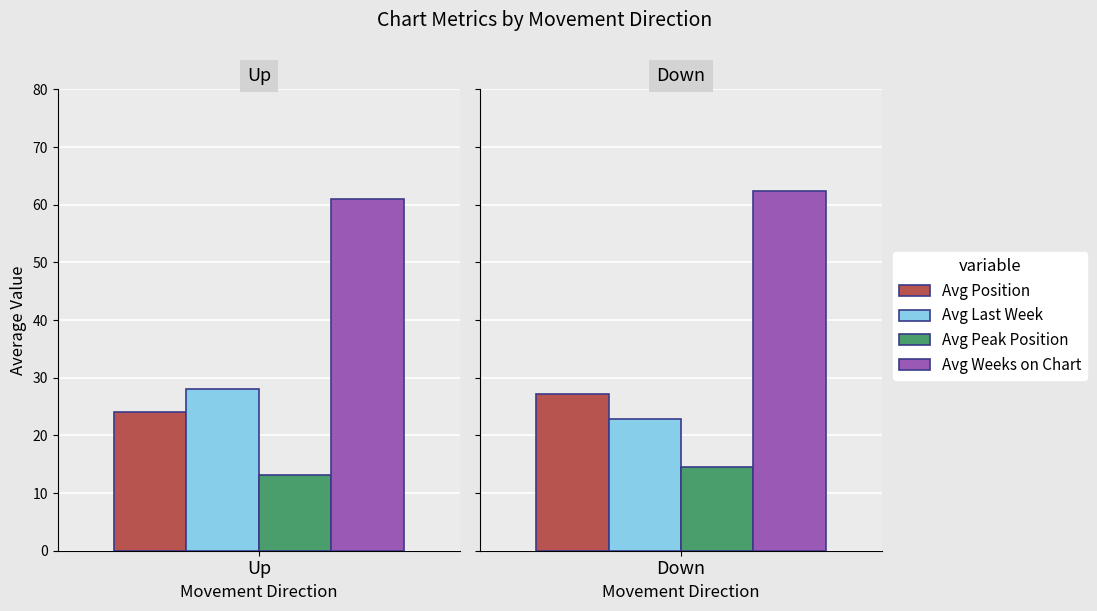

What is the minimum value shown in the chart?

13.2